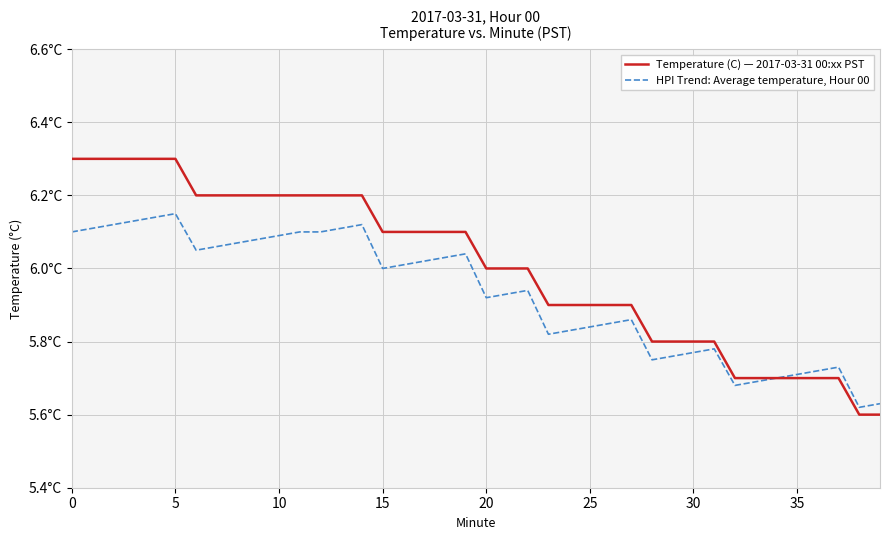

What are all the series names shown in the legend?

Temperature (C) — 2017-03-31 00:xx PST, HPI Trend: Average temperature, Hour 00